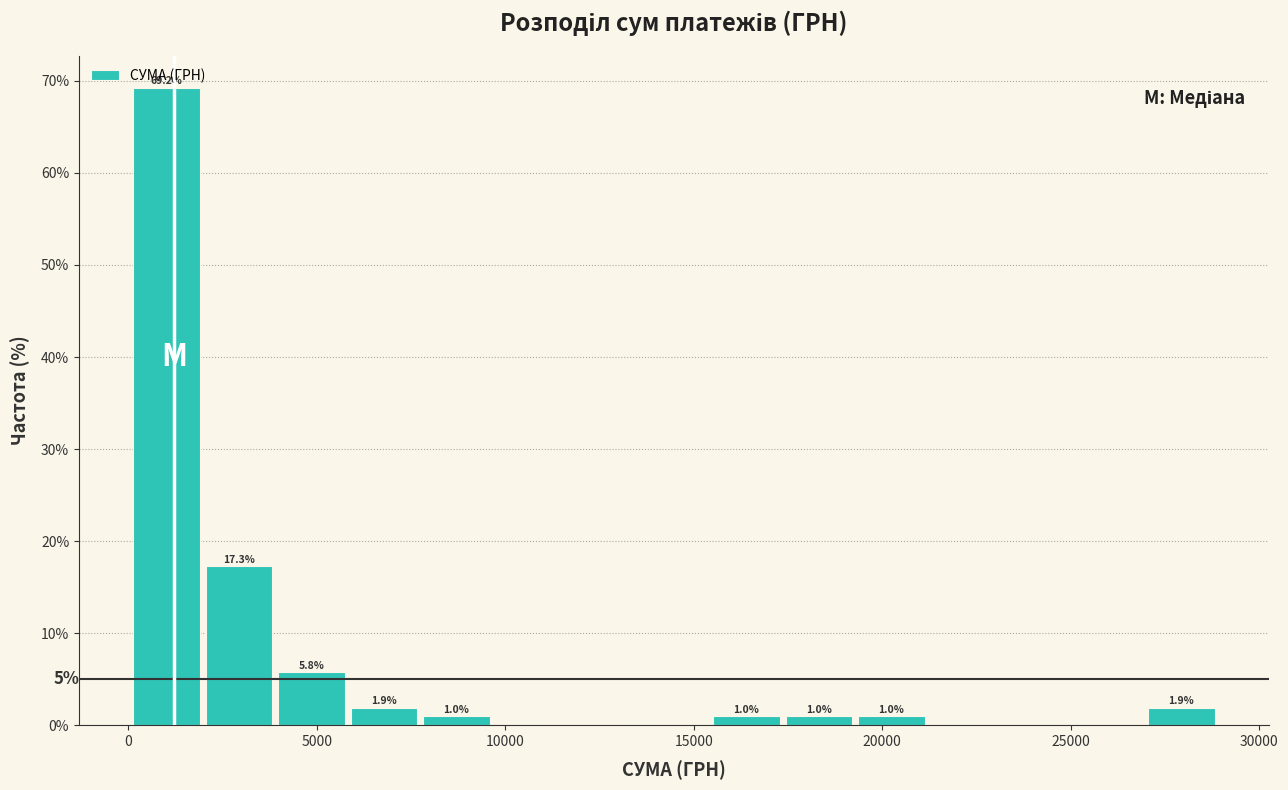

Read against the x-axis, roughly where is the centre of the tallest bar?

1000